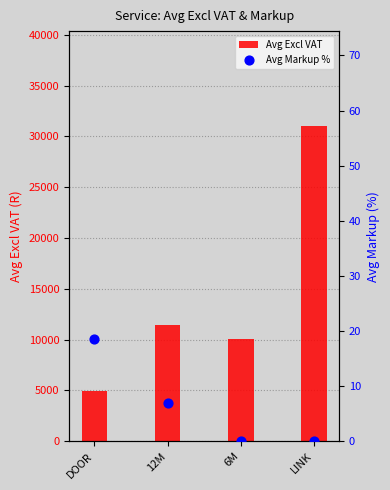

Is the value of Avg Excl VAT at LINK greater than the value of Avg Markup % at LINK?

Yes